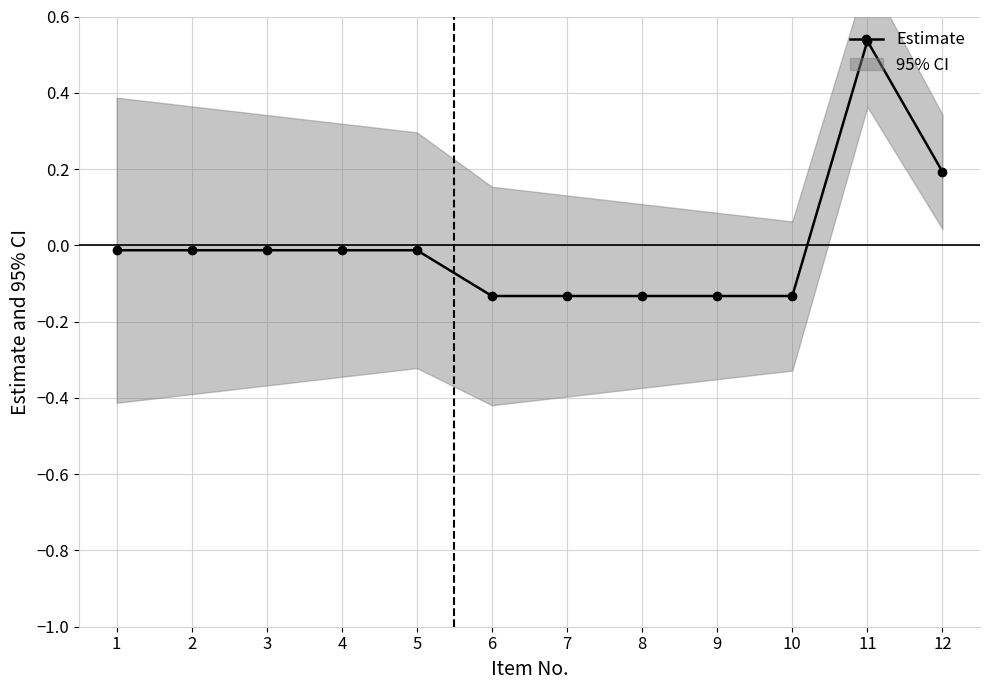

How many interior local peaks (higher than both neighbors) does the data have?

1